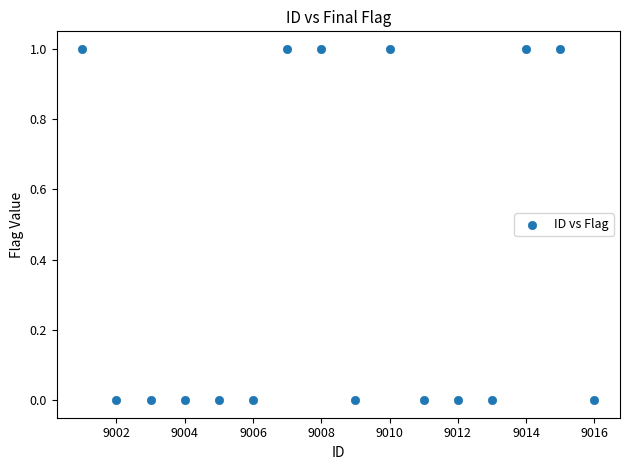

What is the range of X values (max minus min)?

15